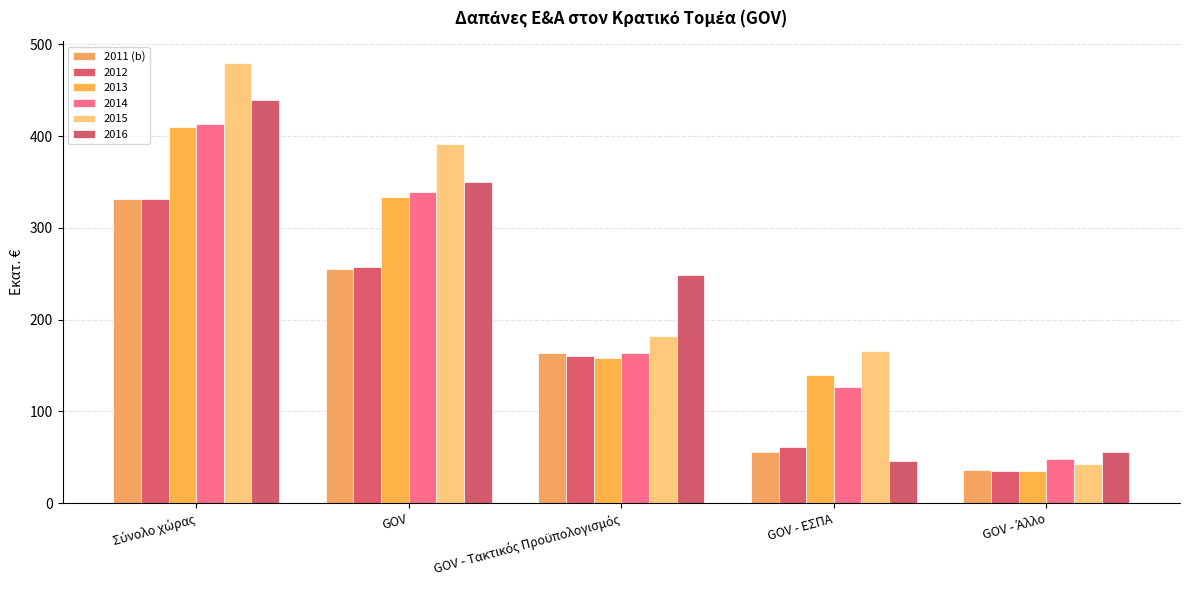

How many series are shown in this chart?

6